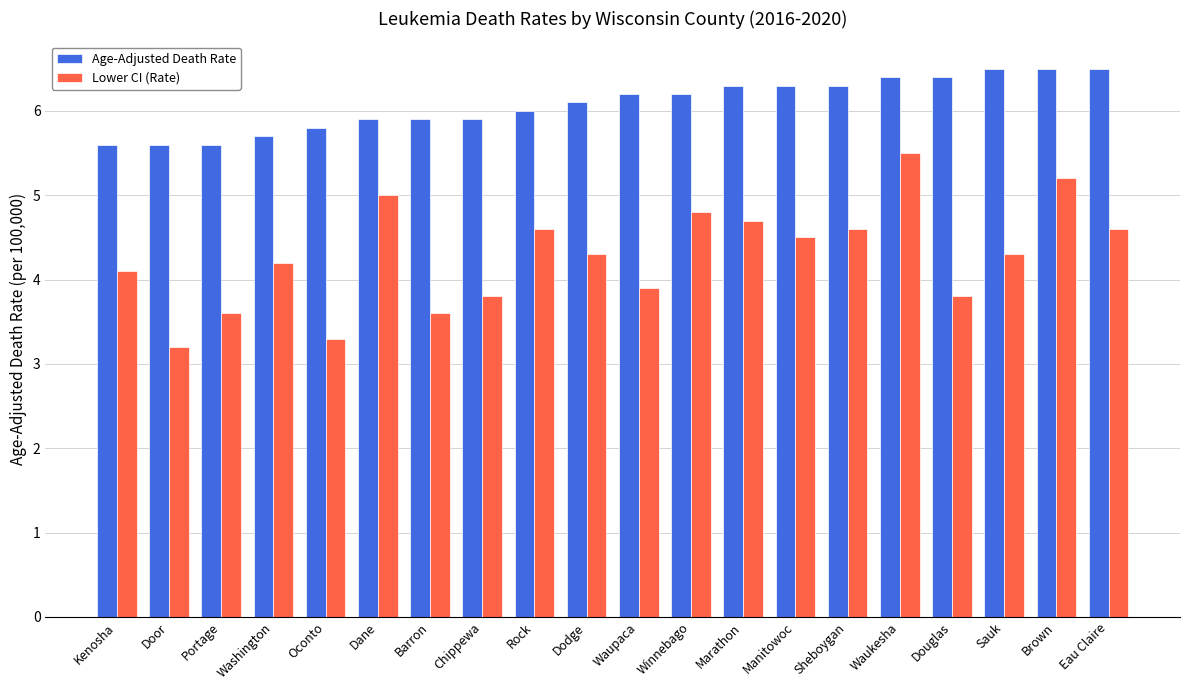

What is the total value across all series at Waupaca?

10.1